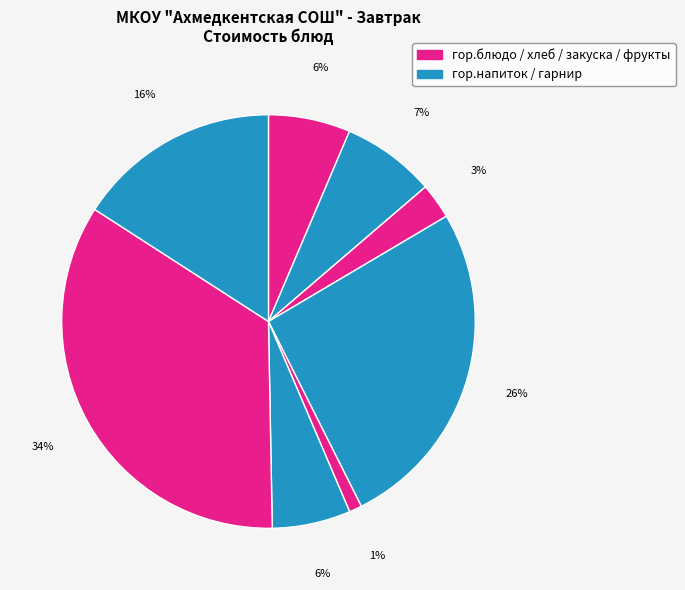

How many slices are in this pie chart?

8